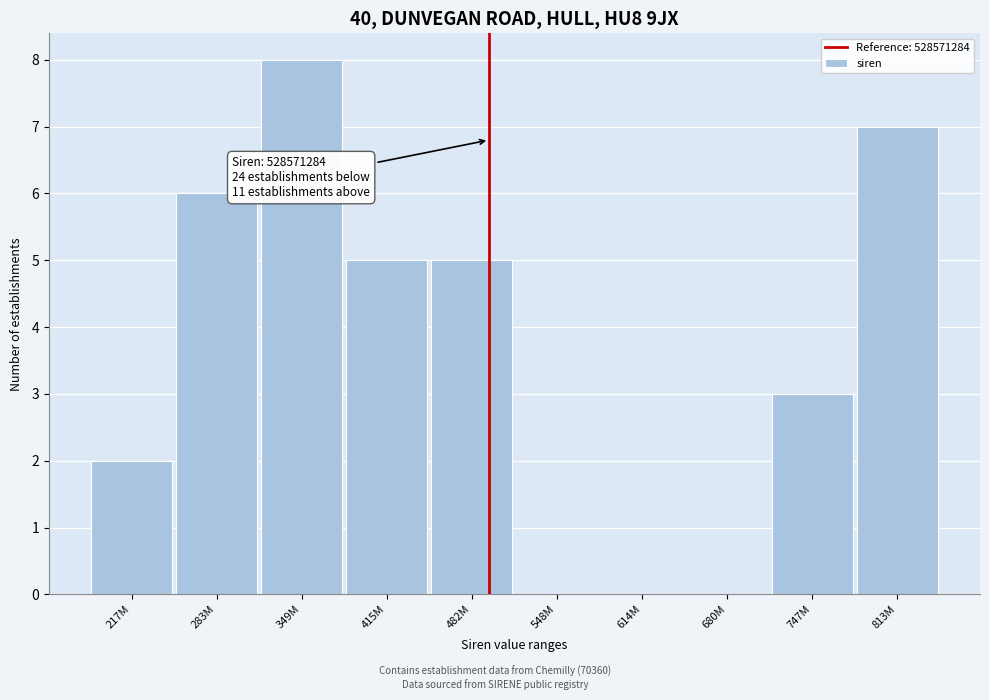

Reading left to right, list all the values displayed in this chart.

217M=2	283M=6	349M=8	415M=5	482M=5	548M=0	614M=0	680M=0	747M=3	813M=7